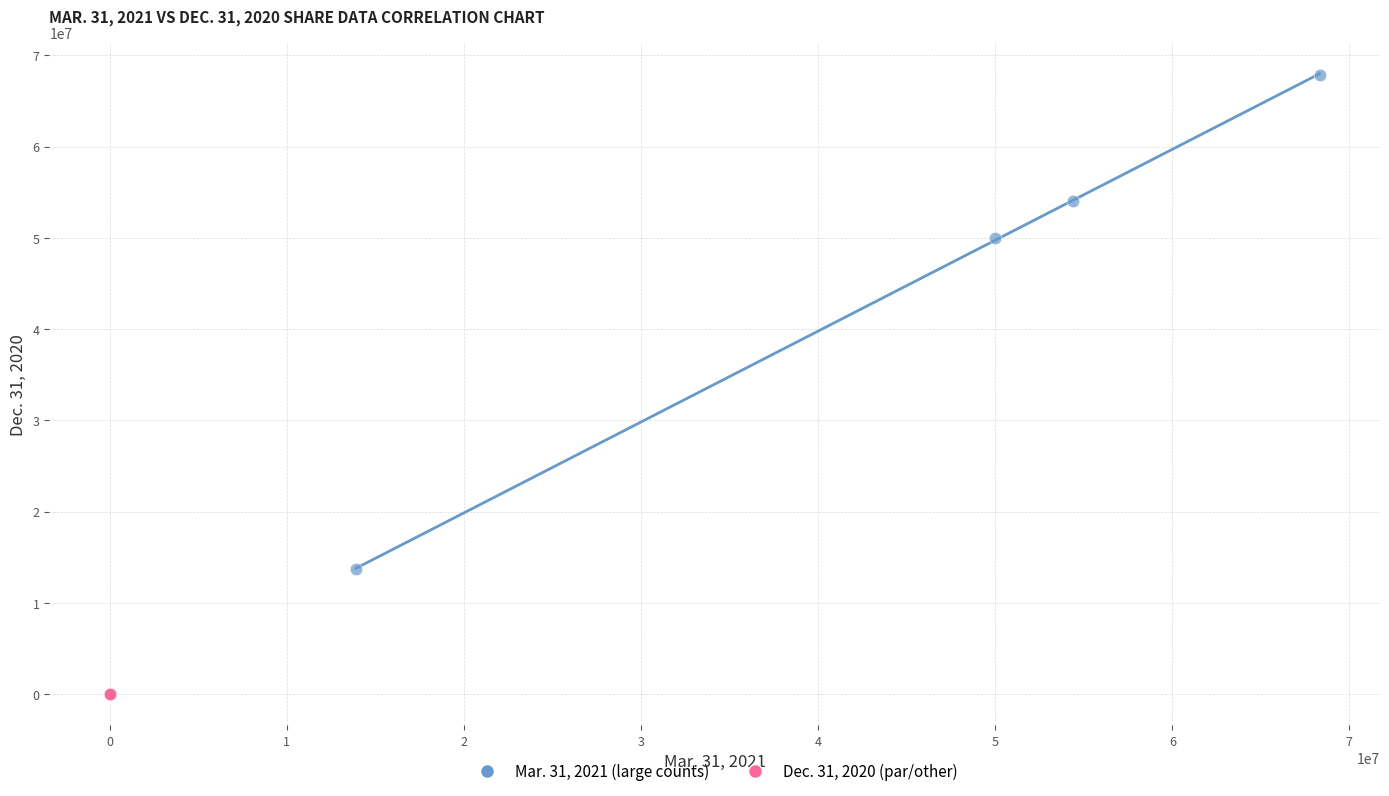

Which series reaches the maximum Y coordinate?

Mar. 31, 2021 (large counts)